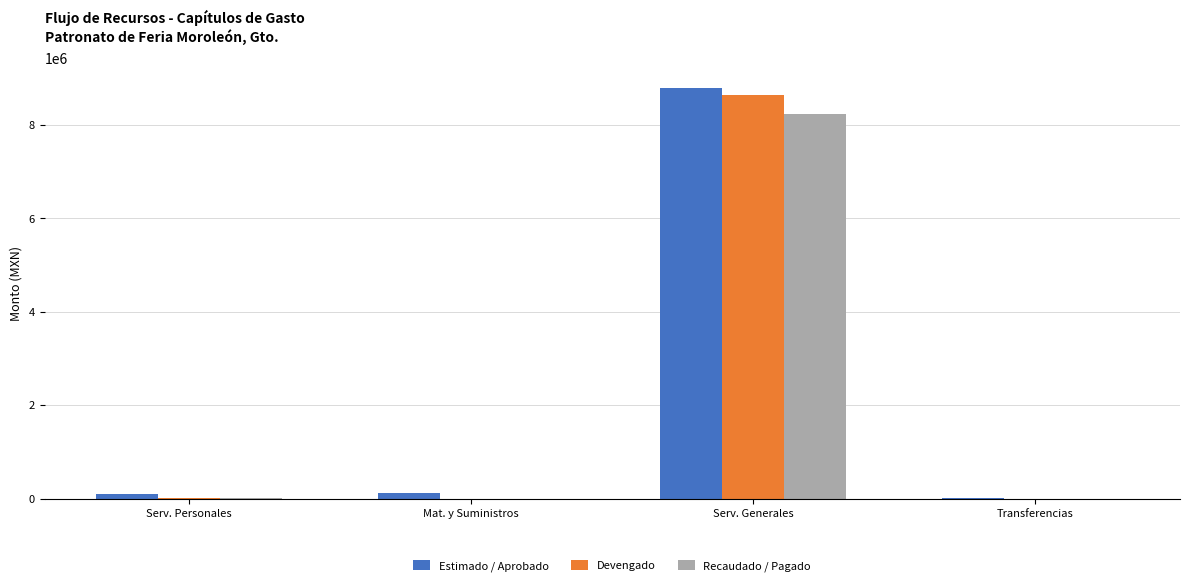

What is the average value of the Recaudado / Pagado series?

2066100.4